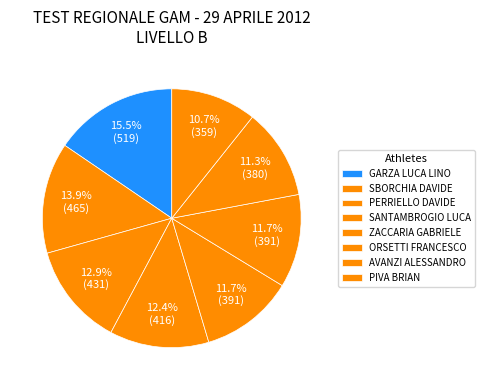

Rank the categories by value from lowest to highest.

PIVA BRIAN, AVANZI ALESSANDRO, ZACCARIA GABRIELE, ORSETTI FRANCESCO, SANTAMBROGIO LUCA, PERRIELLO DAVIDE, SBORCHIA DAVIDE, GARZA LUCA LINO